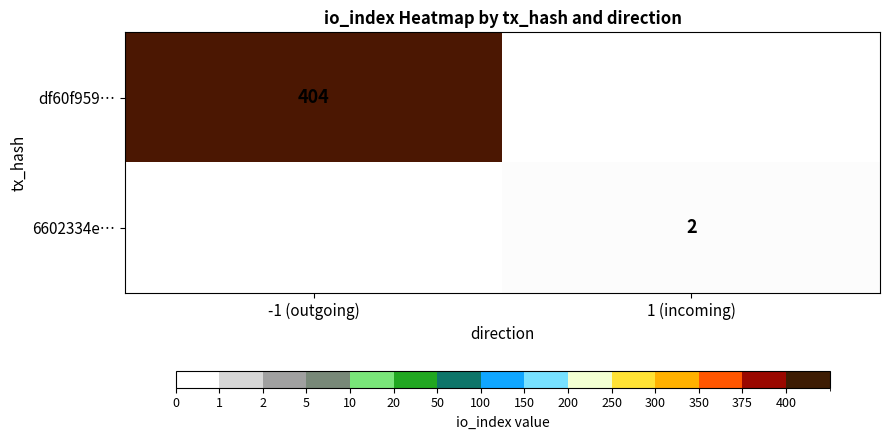

The value of 6602334e… at 1 (incoming) is 1. True or false?

False